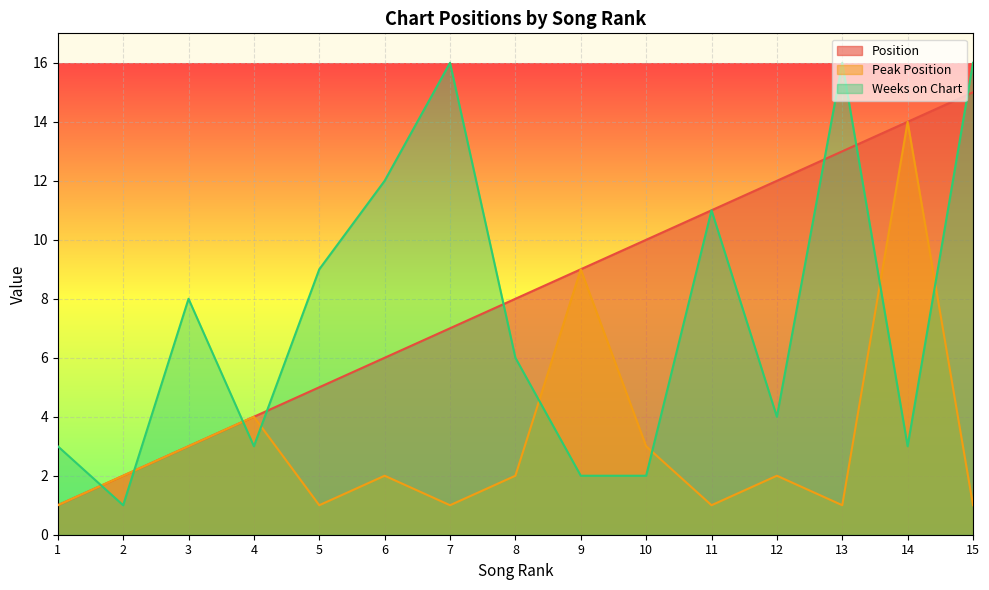

What is the sum of the Weeks on Chart values at 6 and 11?

23